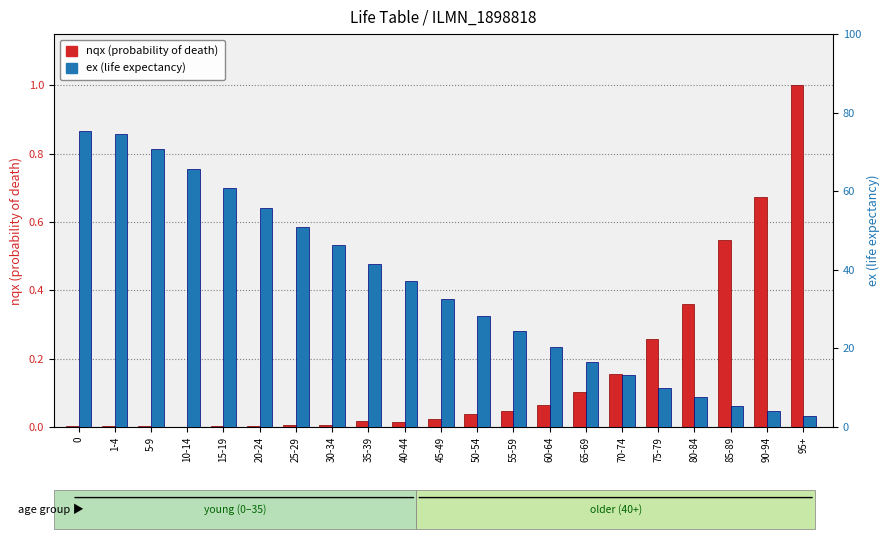

Is the value of nqx (prob. of death) at 25-29 greater than the value of ex (life expectancy) at 55-59?

No